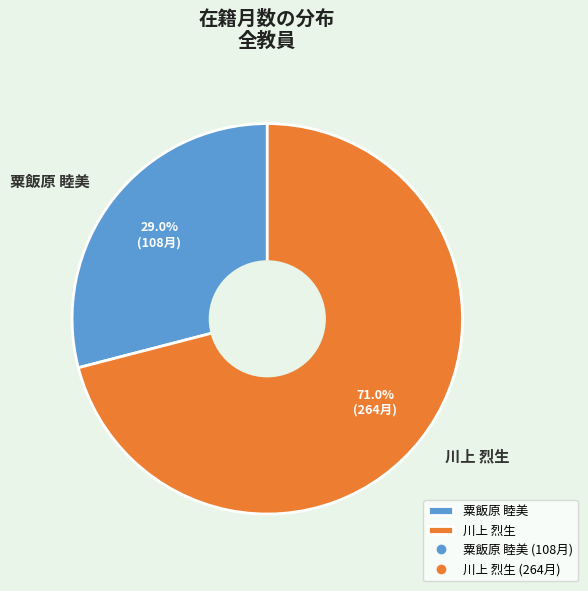

Does 粟飯原 睦美 account for over 50% of the chart?

No